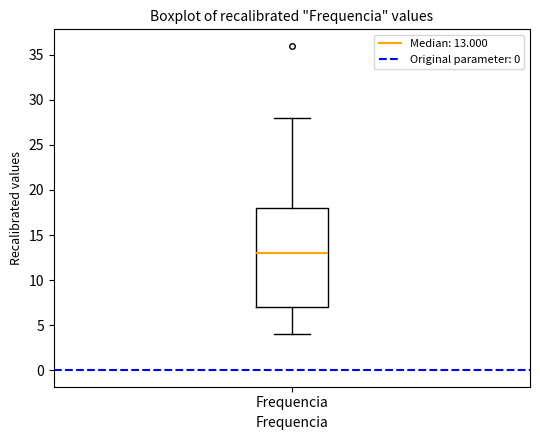

Read this box plot against the y-axis: the position of the median line, the range covered by the box, and the ends of both whiskers. The values are not printed on the chart, so give them approximately, as read against the axis.

median 13, box 7 to 18, whiskers 4 to 28